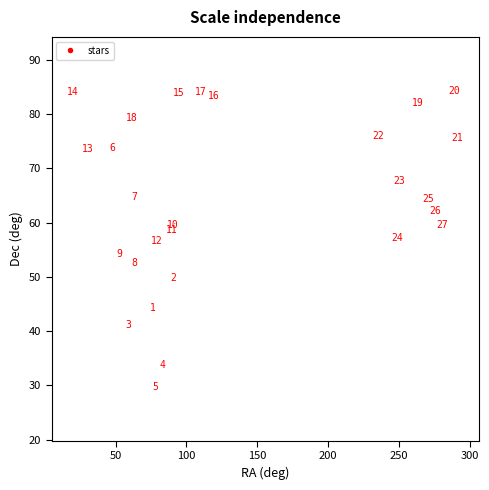

What is the range of X values (max minus min)?

271.2